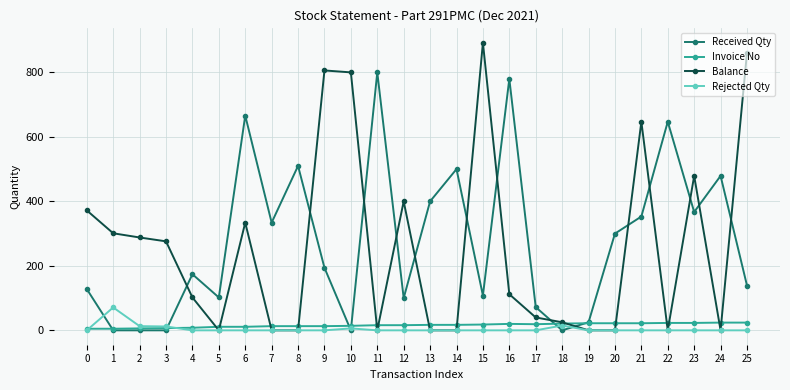

True or false: Invoice No has more than 0 interior local peaks.

True